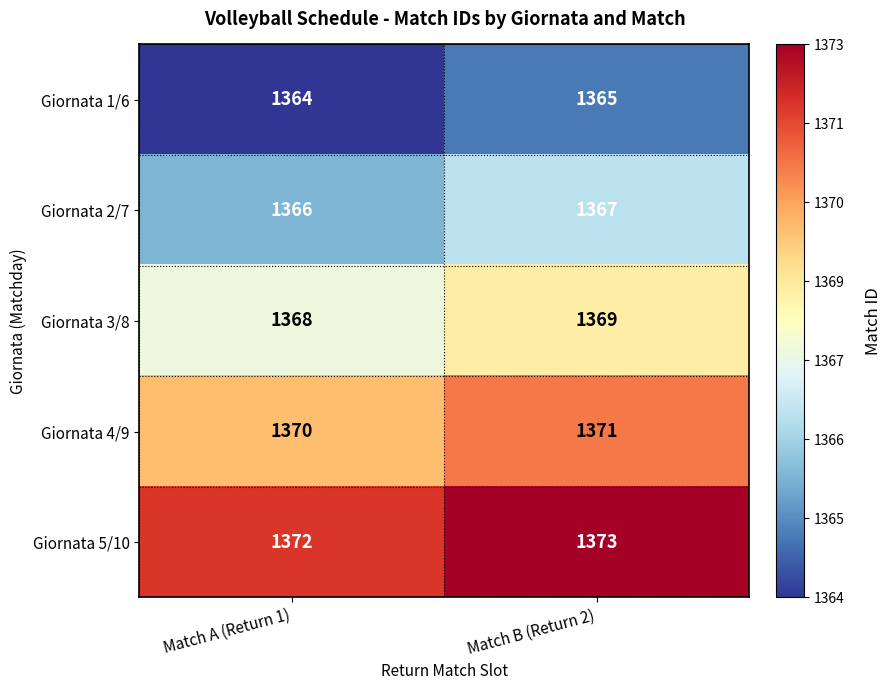

What is the greatest value displayed?

1373